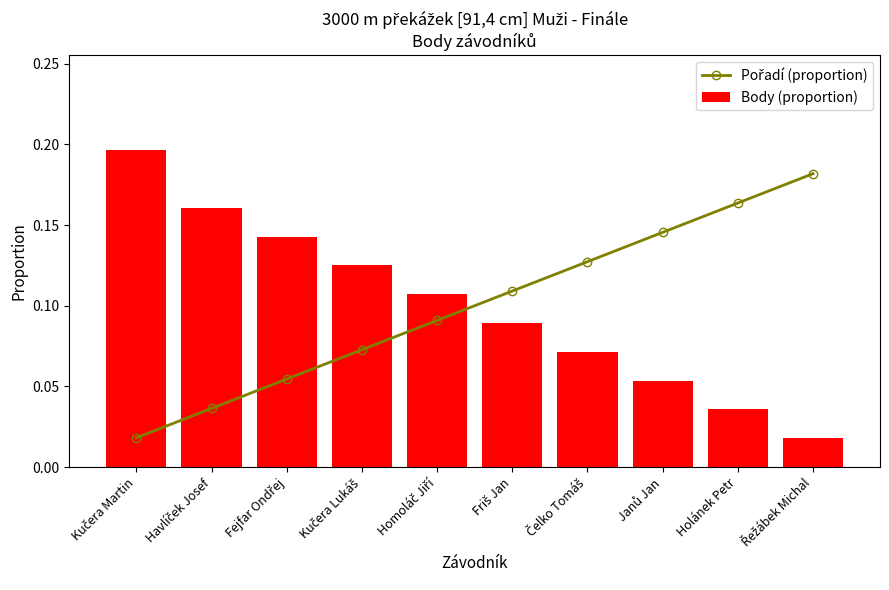

The value of Body (proportion) at Čelko Tomáš is 0.0. True or false?

False